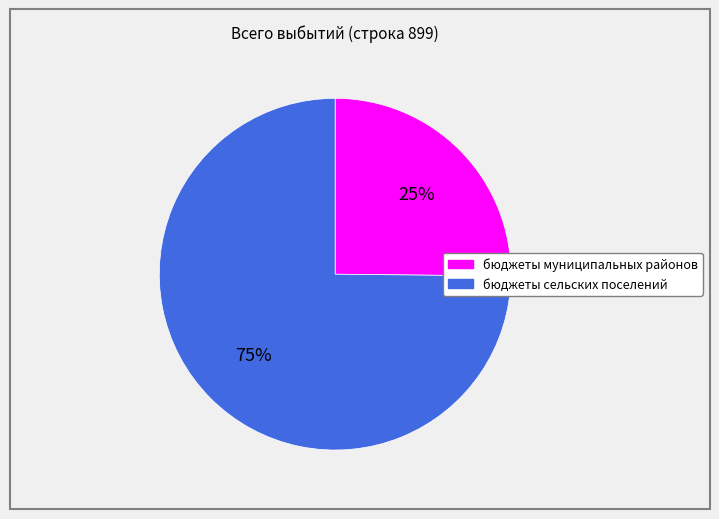

Does any single category account for the majority?

Yes